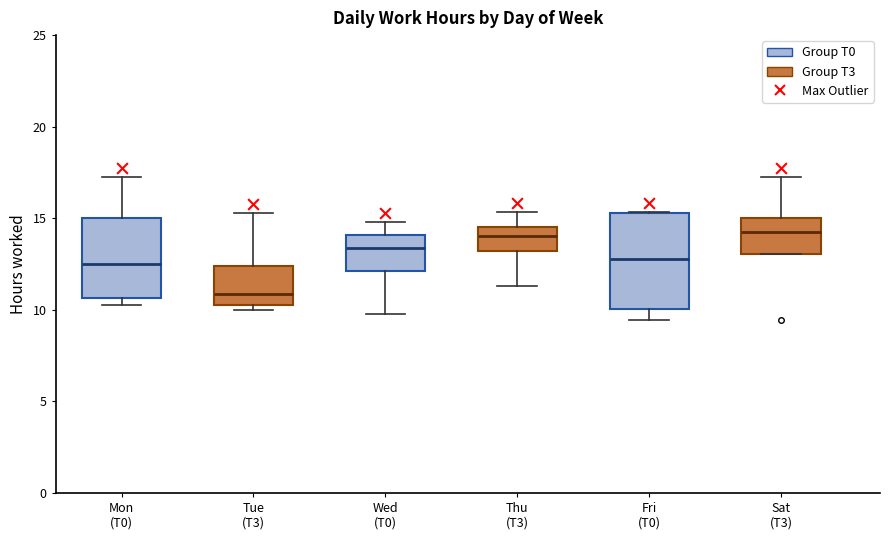

Which box is the tallest, from its lower edge to its upper edge?

Fri (T0)